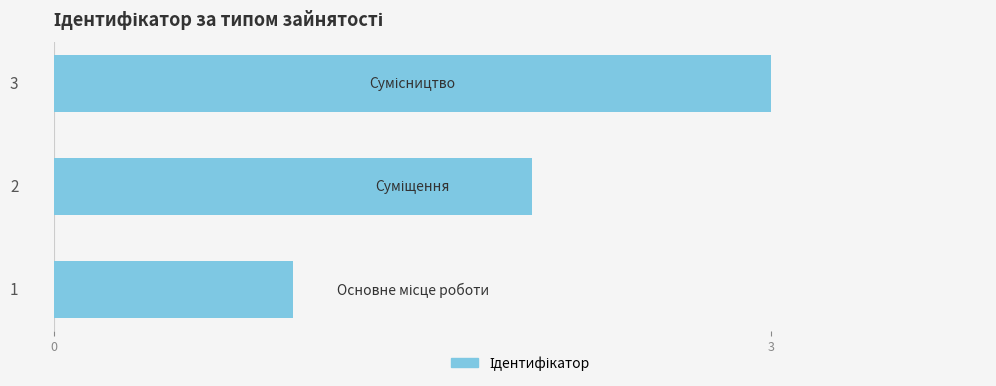

How many values are between 1 and 3?

3